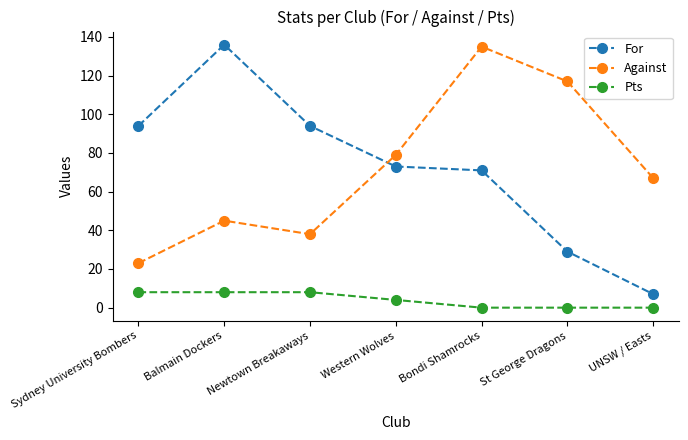

What is the difference between the Against values at Sydney University Bombers and Bondi Shamrocks?

112